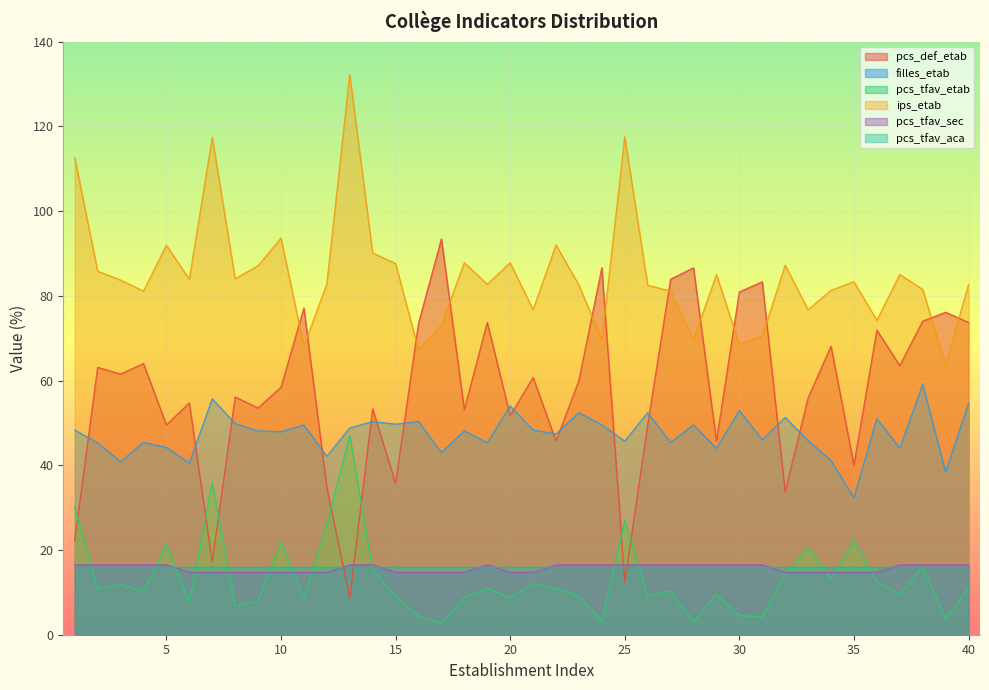

Is it true that filles_etab equals 75.7 at 8?

False